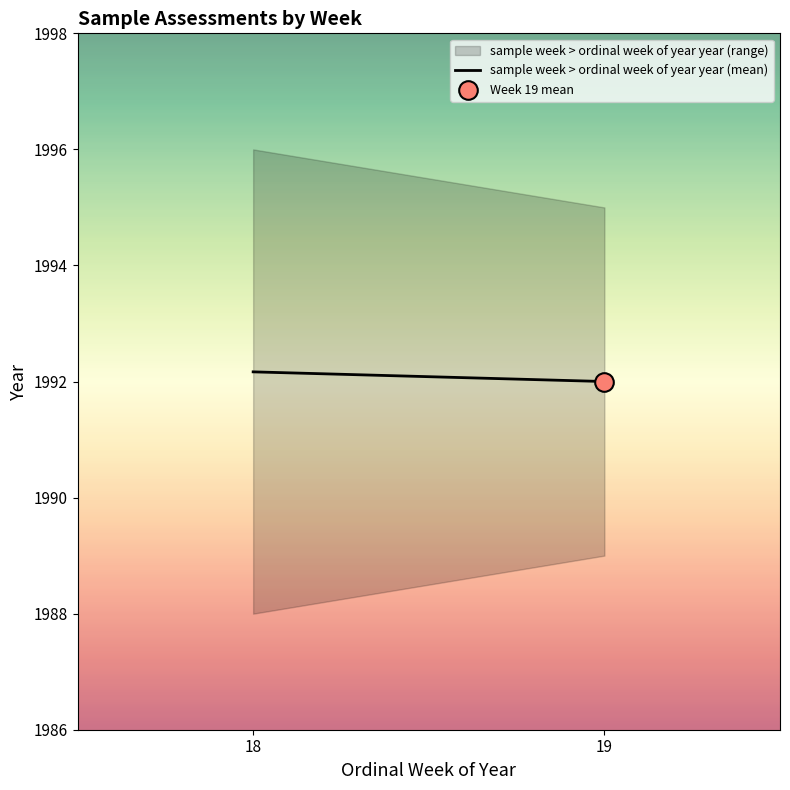

What is the change in value from 18 to 19?

-0.2